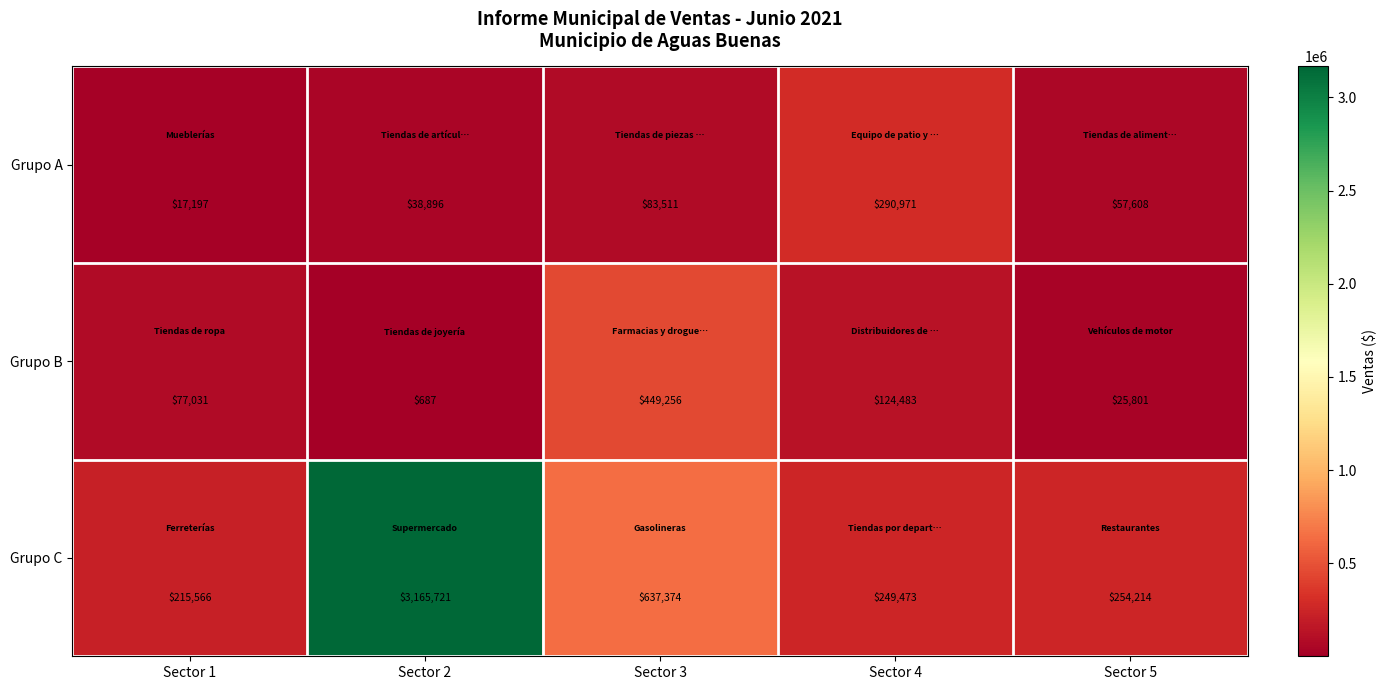

Which series changed the most between Sector 3 and Sector 4?

Grupo C